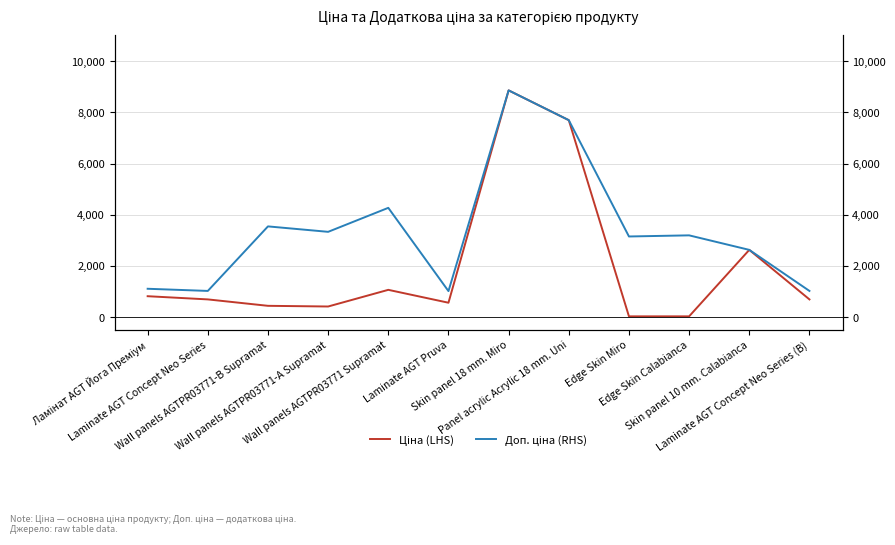

True or false: Доп. ціна (RHS) and Ціна (LHS) cross at least once.

False